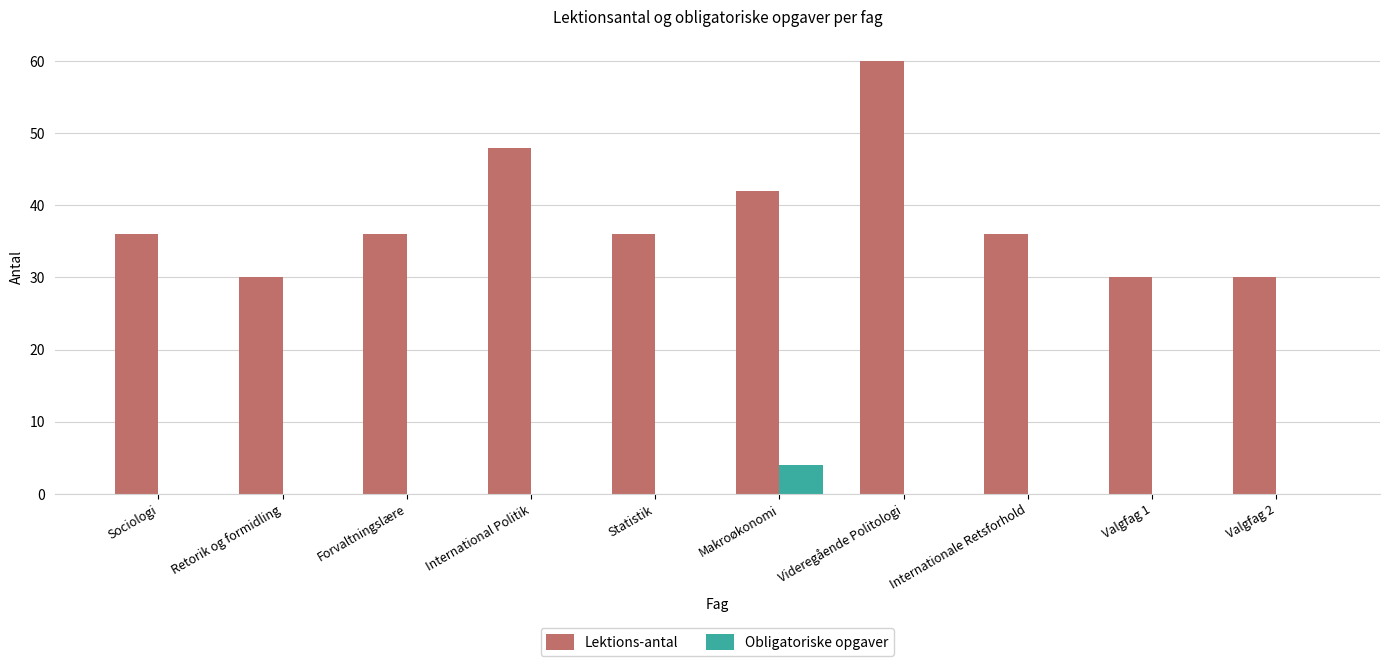

What is the sum of all Lektions-antal values?

384